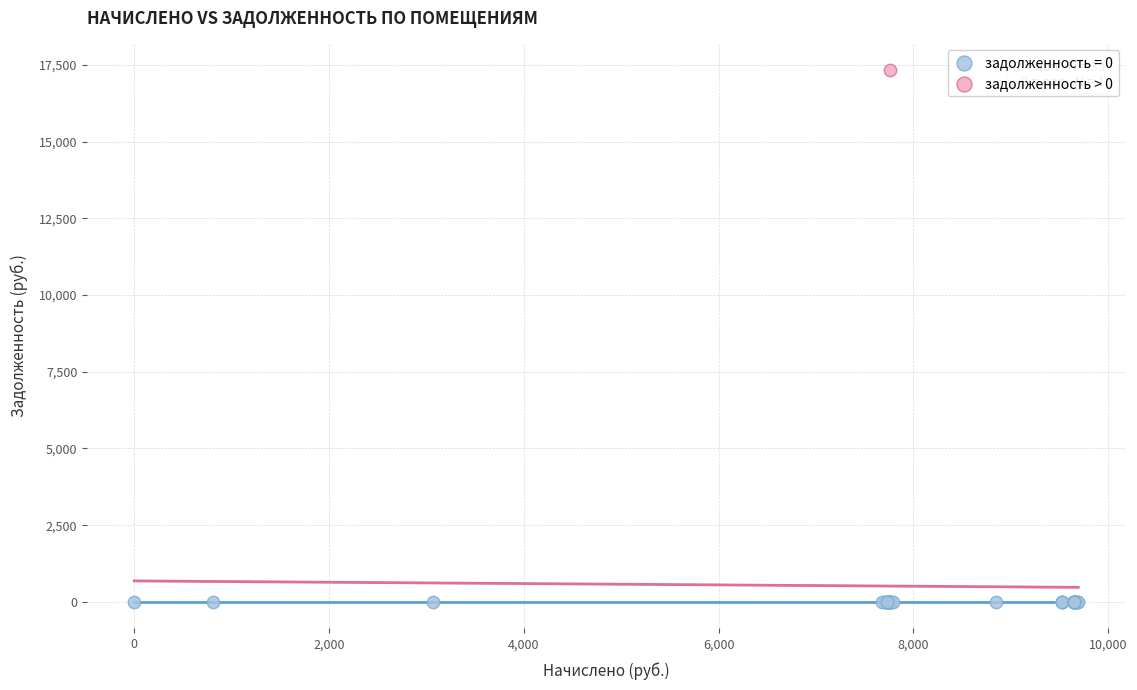

Which series reaches the maximum Y coordinate?

задолженность > 0